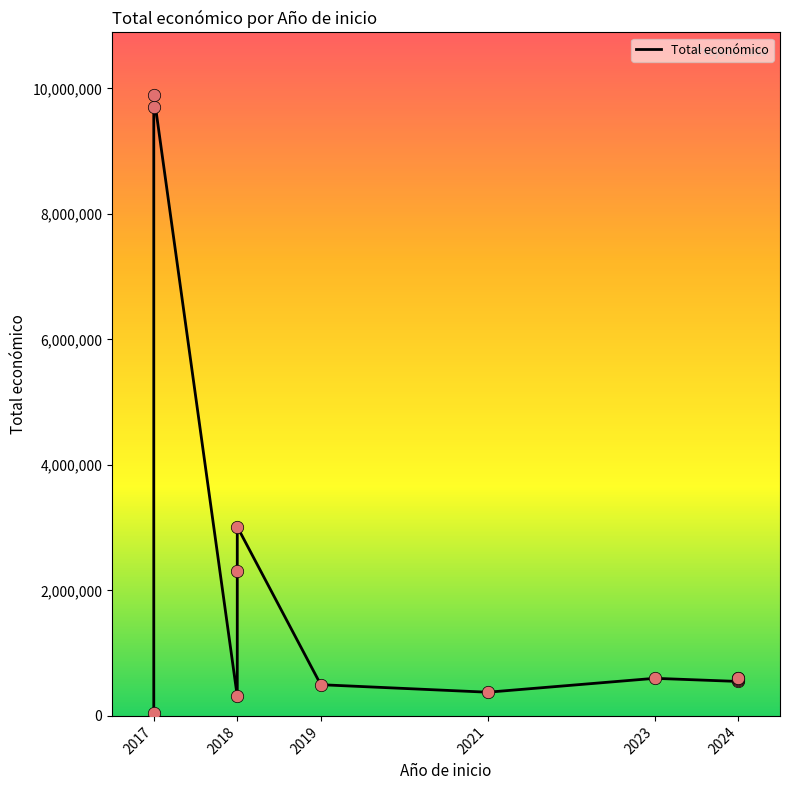

Approximately how many times larger is the value at 2017 compared to 2021?

26.2